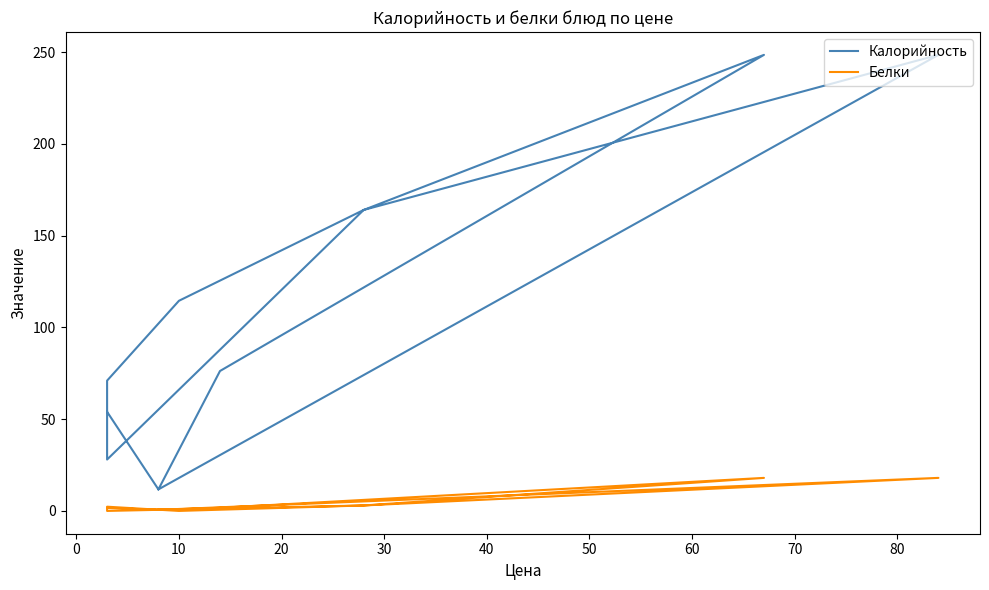

What is the difference between the second highest and minimum values in the Калорийность series?

236.8